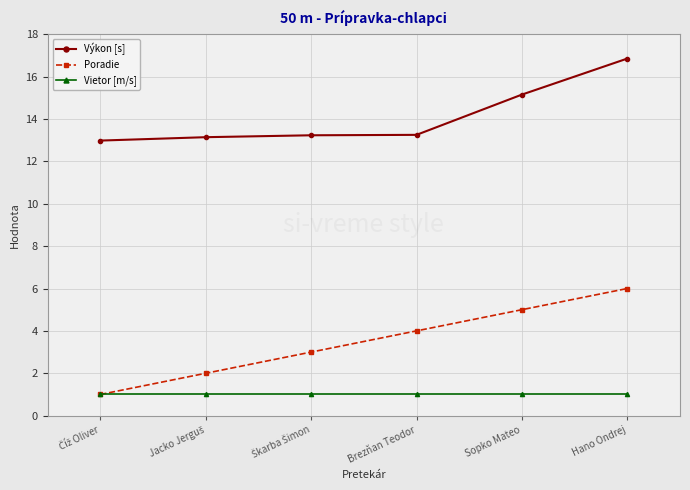

True or false: Poradie and Výkon [s] cross at least once.

False